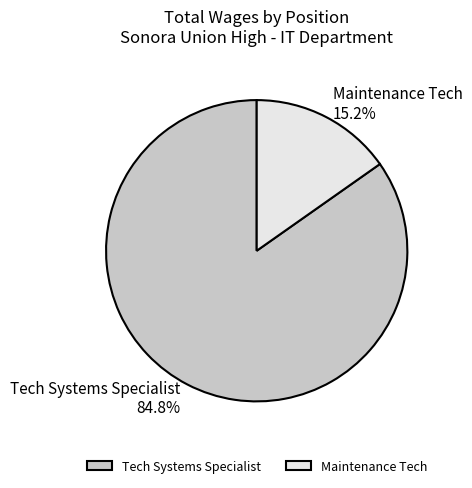

Does any single category account for the majority?

Yes